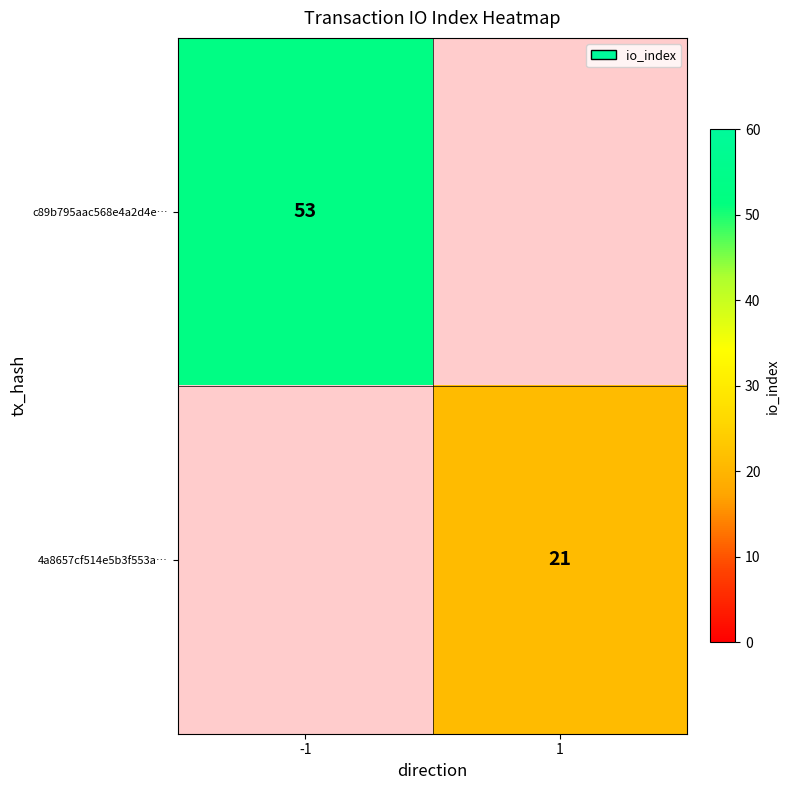

Is it true that c89b795aac568e4a2d4e… equals 53 at -1?

True